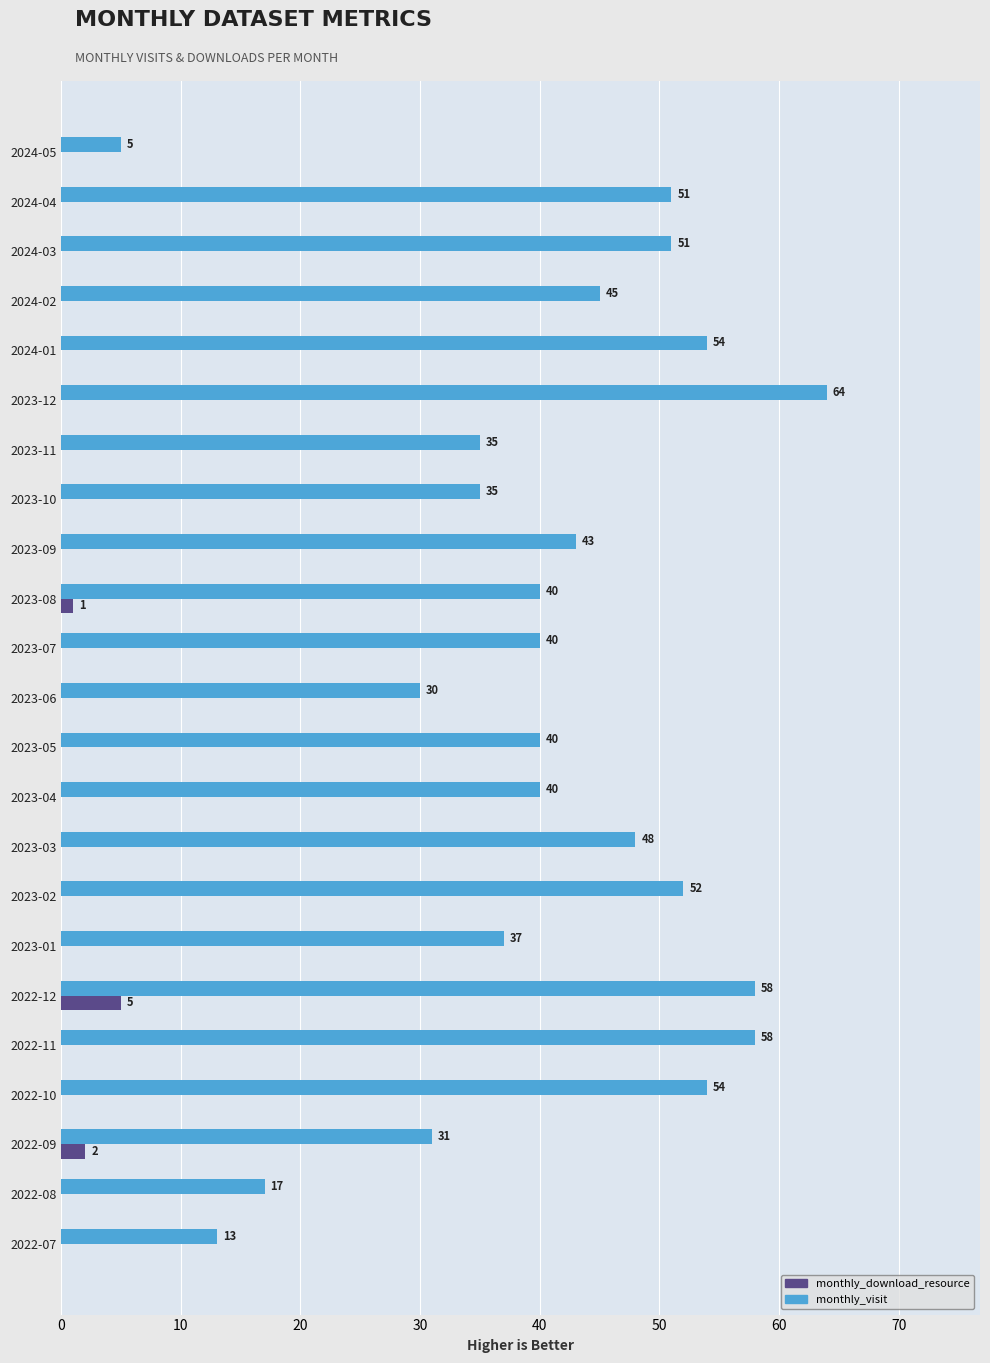

What is the sum of all monthly_download_resource values?

8